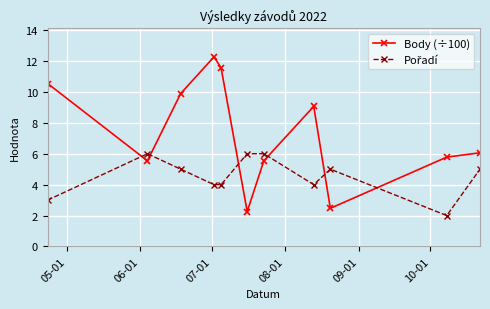

Which series has the largest total across all categories?

Body (÷100)